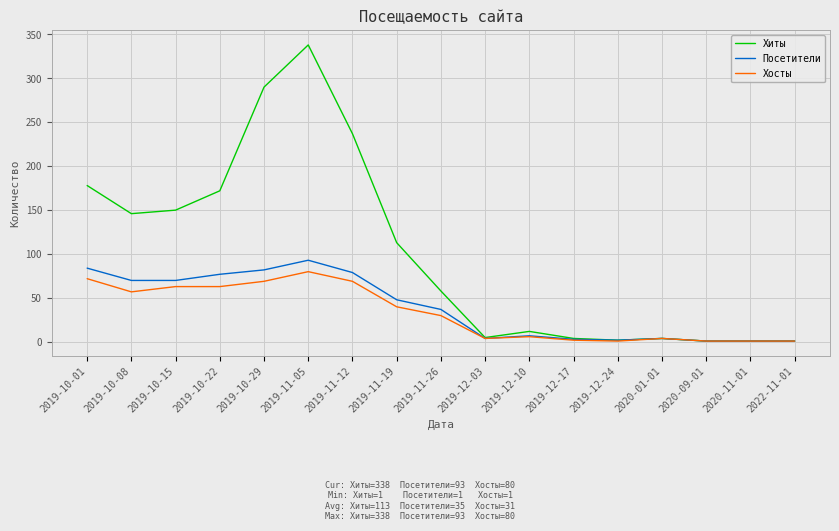

List the series in order of their peak value, lowest first.

Хосты, Посетители, Хиты